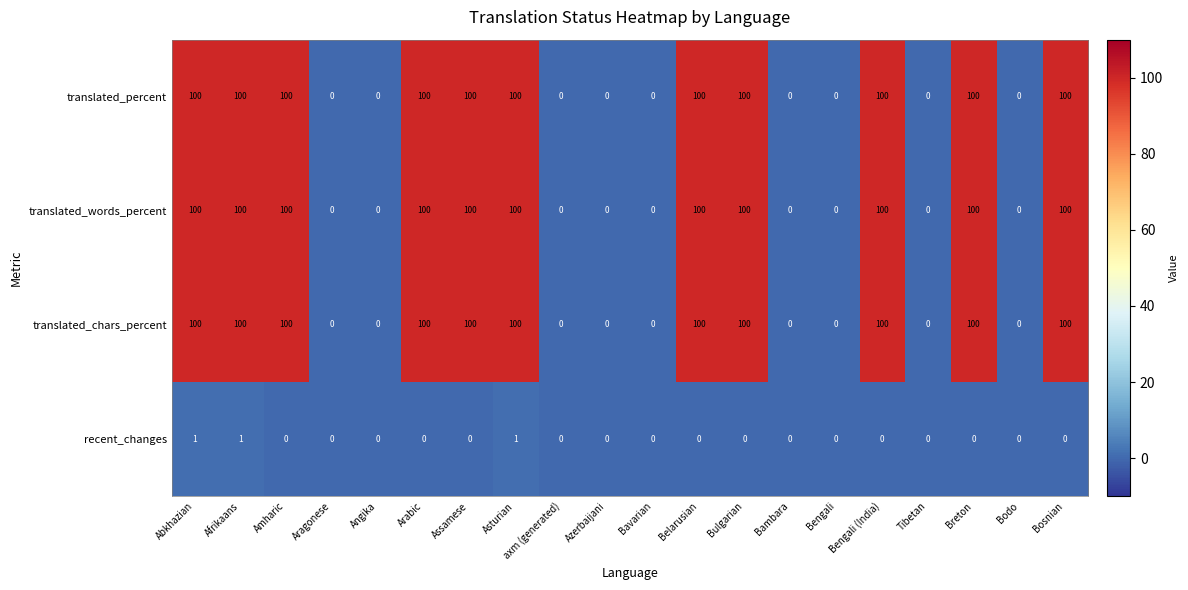

What is the sum of the translated_chars_percent values at Abkhazian and axm (generated)?

100